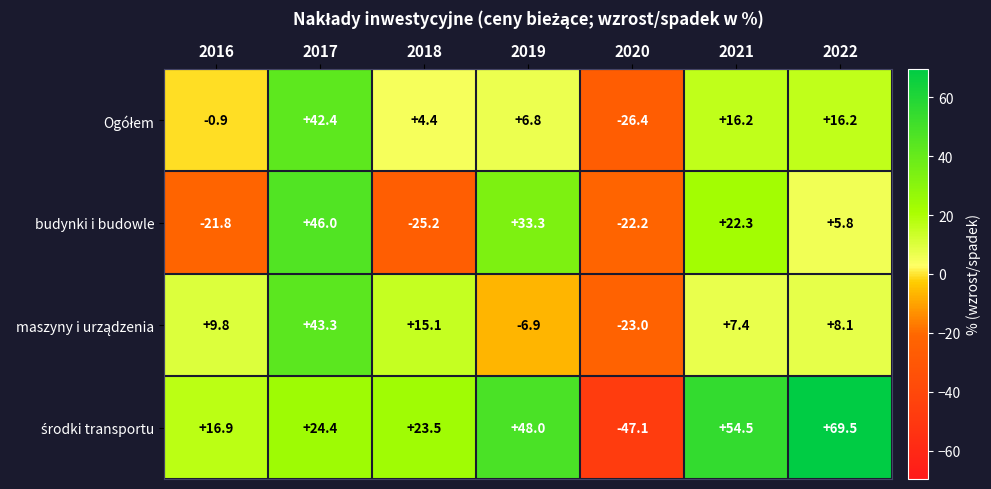

What is the difference between the second highest and minimum values in the budynki i budowle series?

58.5